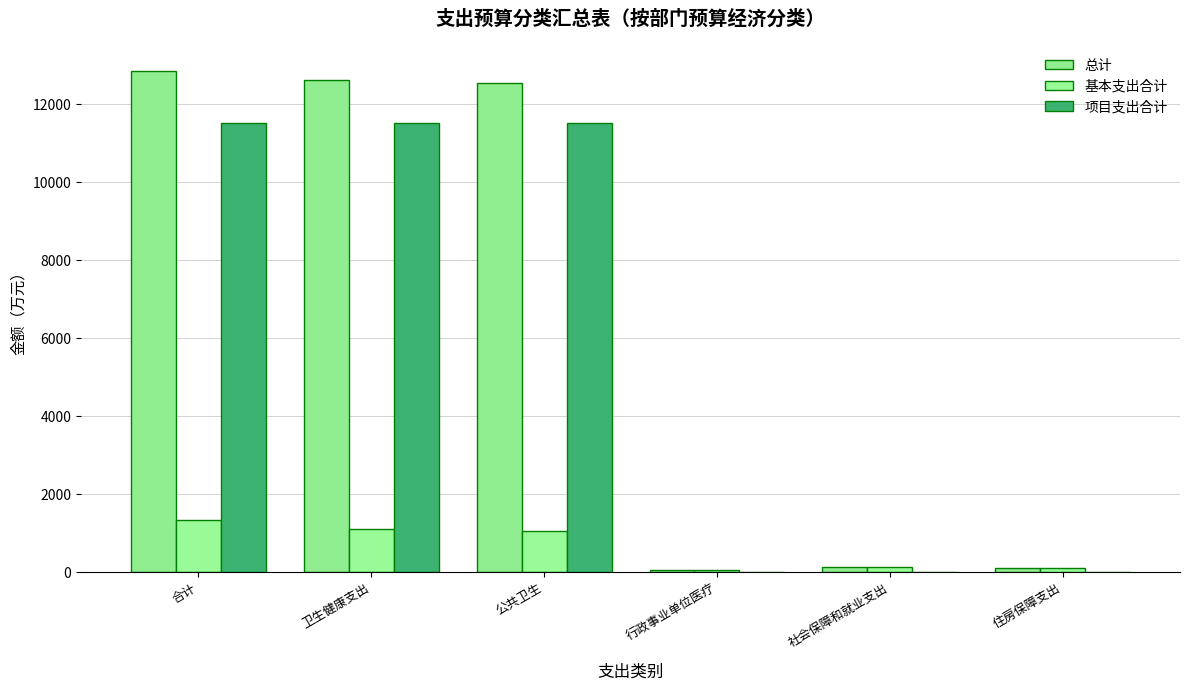

What value does the 总计 series have at 公共卫生?

12561.0